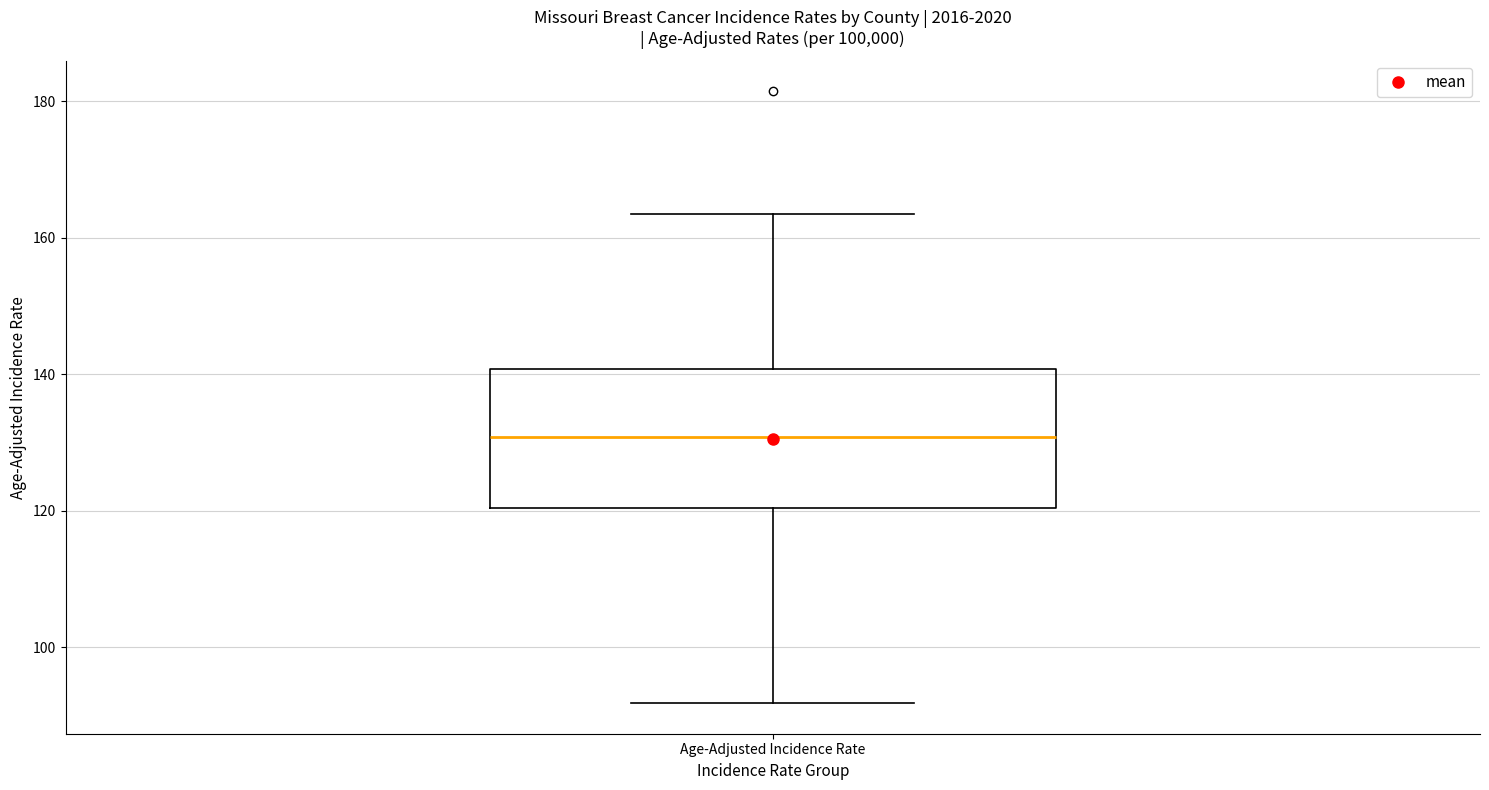

Transcribe this box plot: give where the median line is, the range the box spans, and where the two whiskers end, as read against the y-axis. The values are not printed on the chart, so give them approximately, as read against the axis.

median 130, box 120 to 140, whiskers 92 to 164